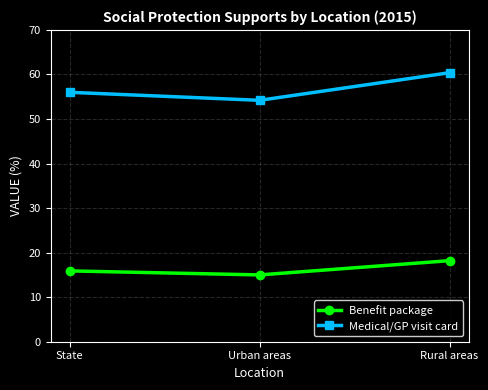

How many series are shown in this chart?

2